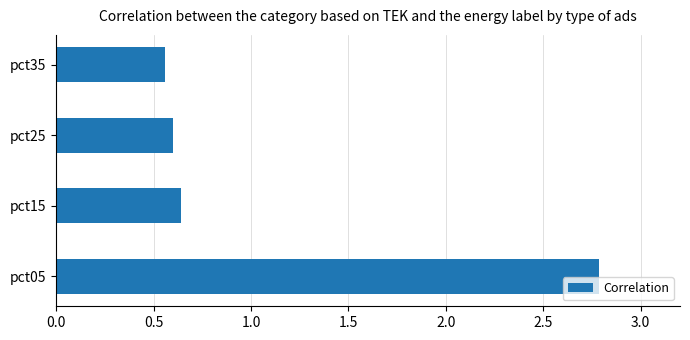

The value at pct35 is 0.6. True or false?

True